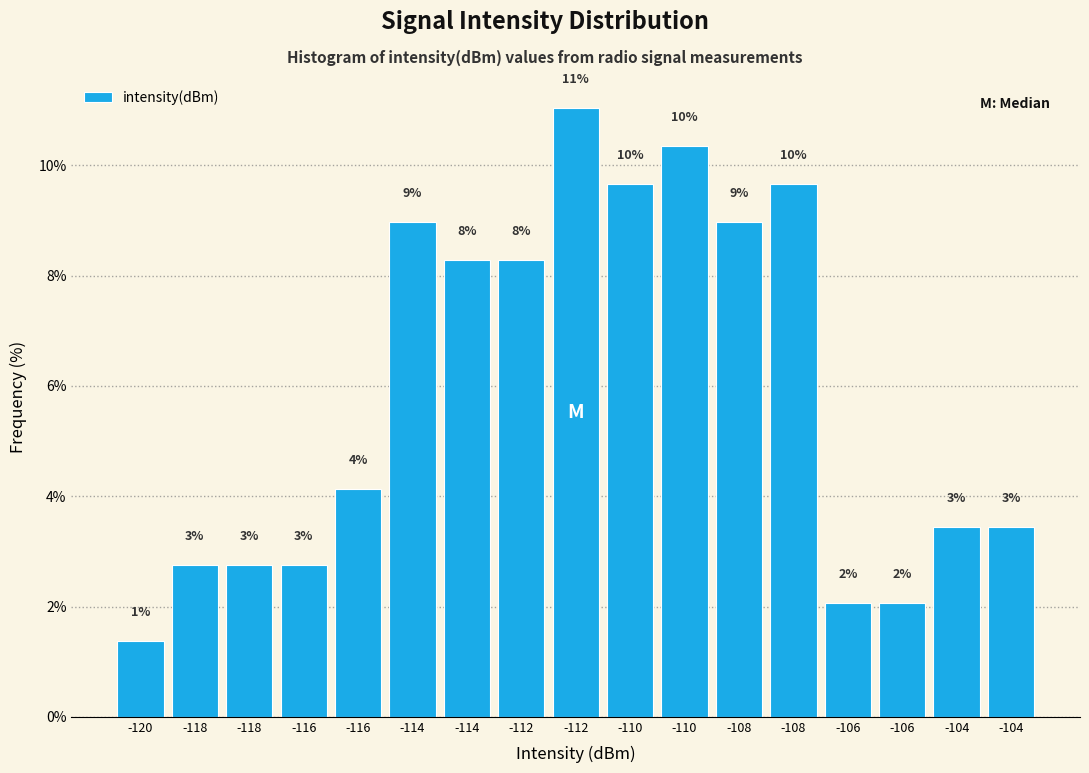

How many bars are there in total?

17